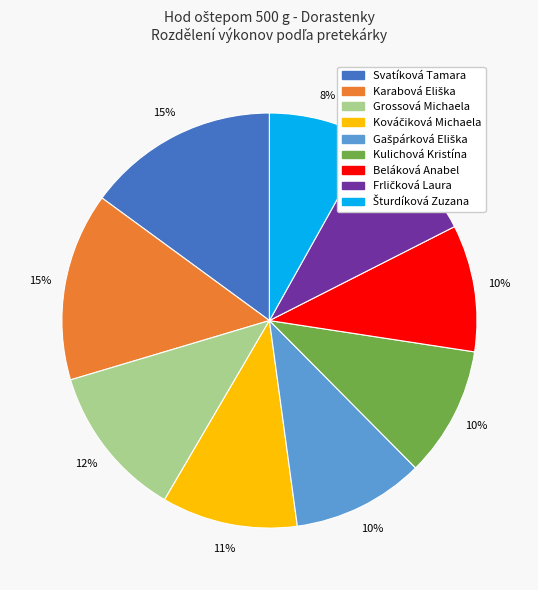

Approximately how many times larger is the value at Beláková Anabel compared to Grossová Michaela?

0.8